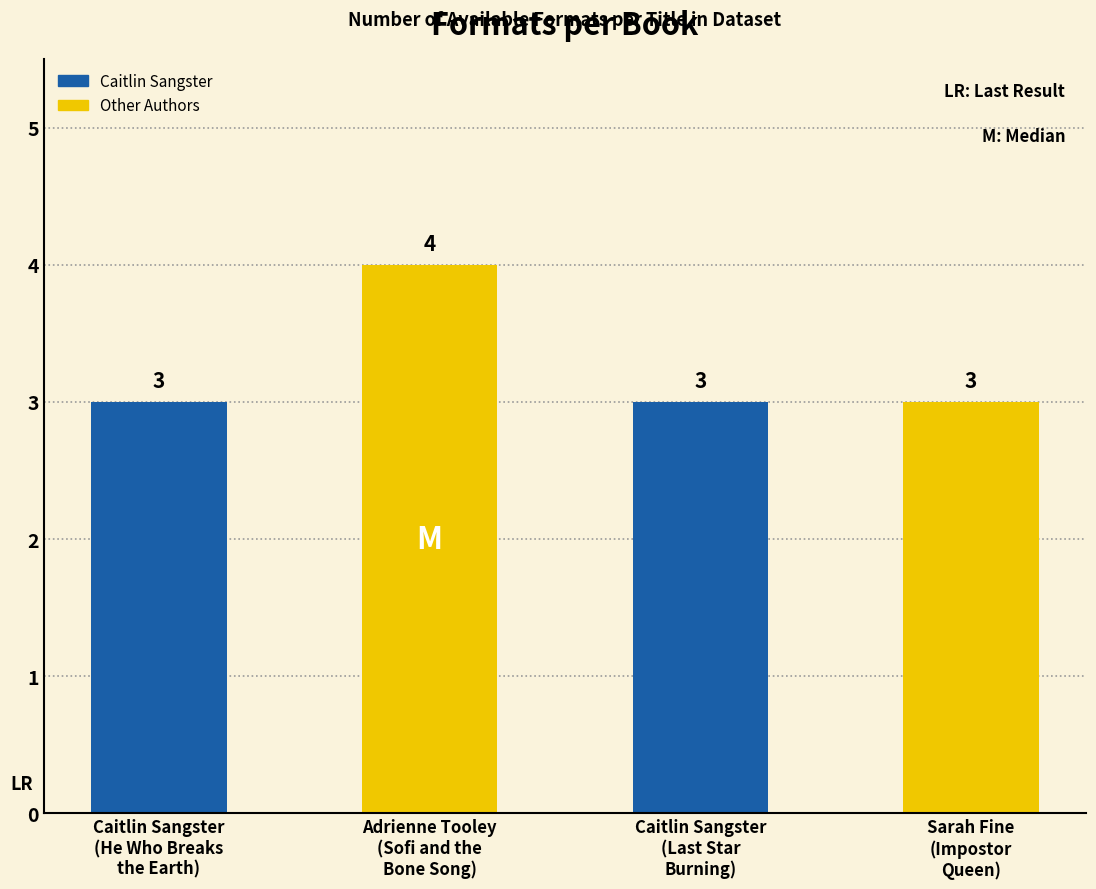

What is the smallest value displayed?

3